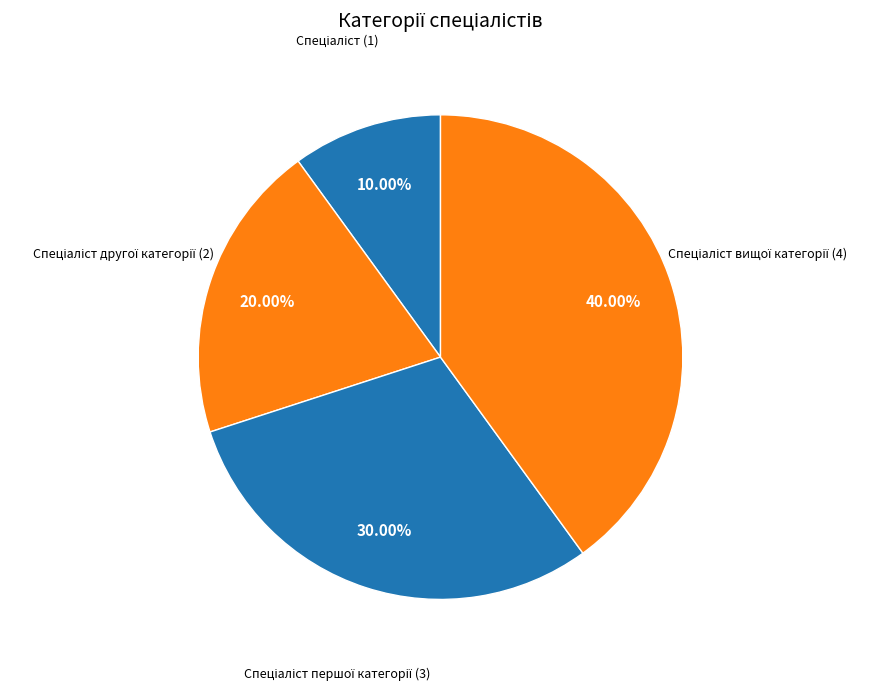

Is there a majority slice in this chart?

No